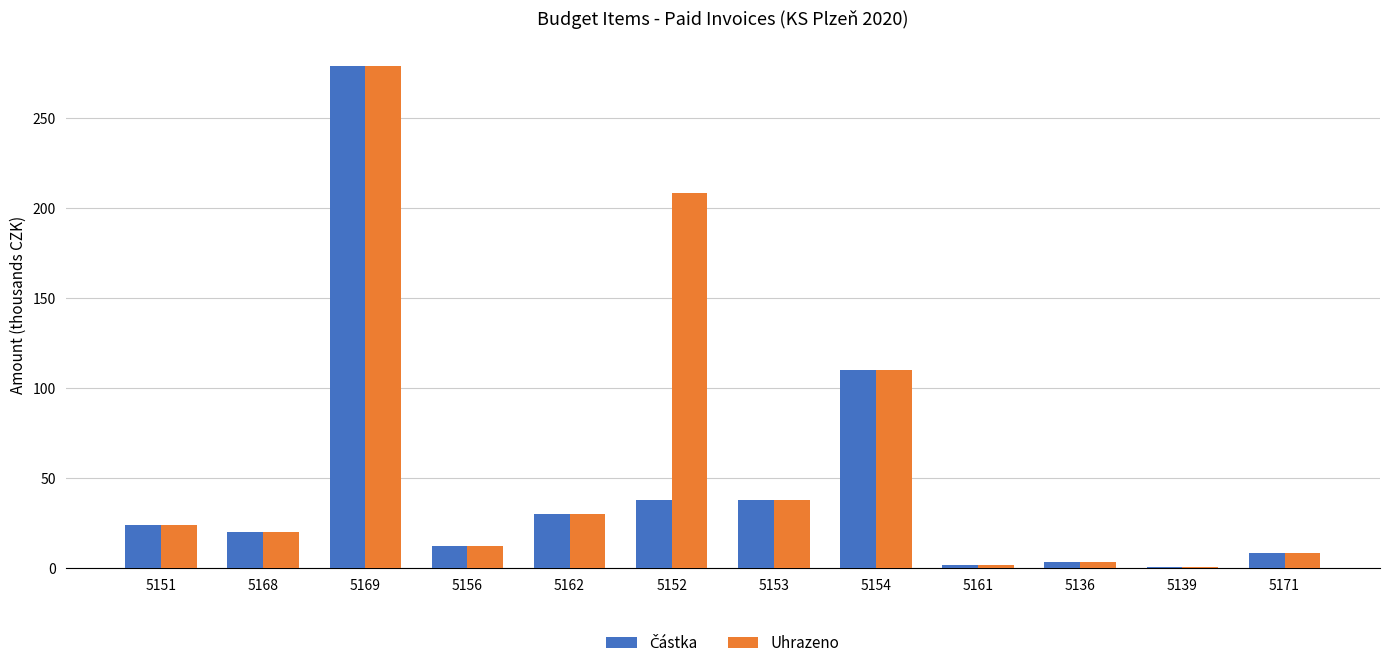

At which label is Uhrazeno closest to 139?

5154